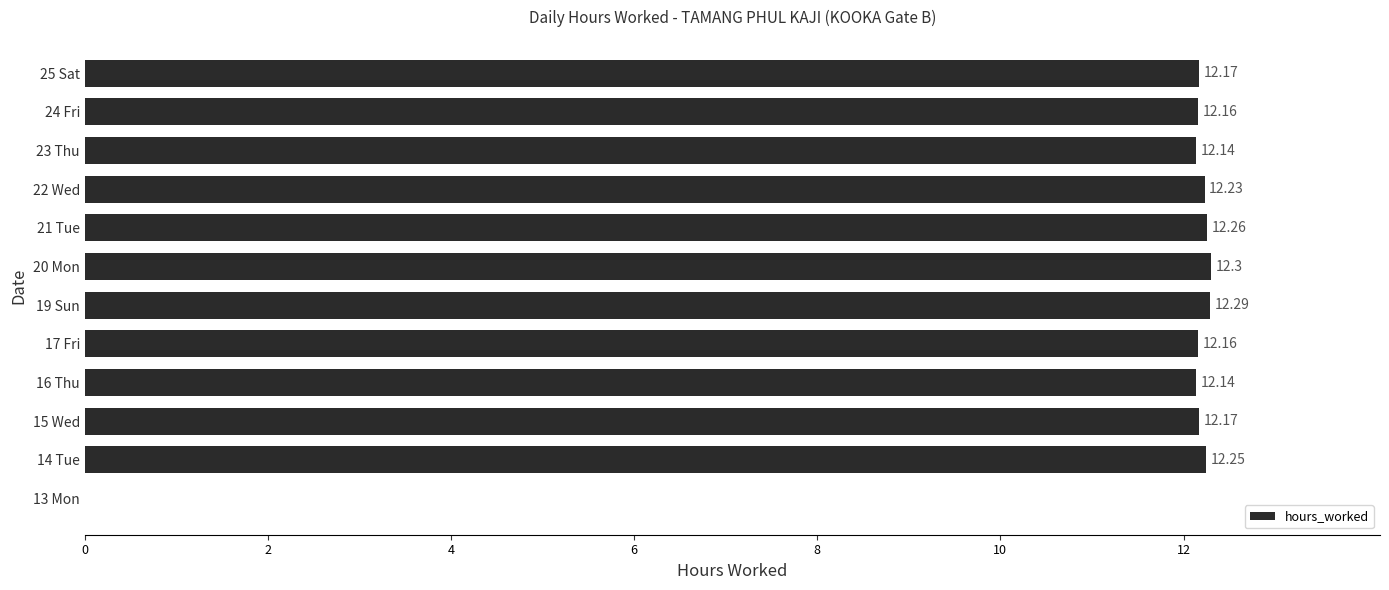

Between 25 Sat and 13 Mon, which is larger?

25 Sat